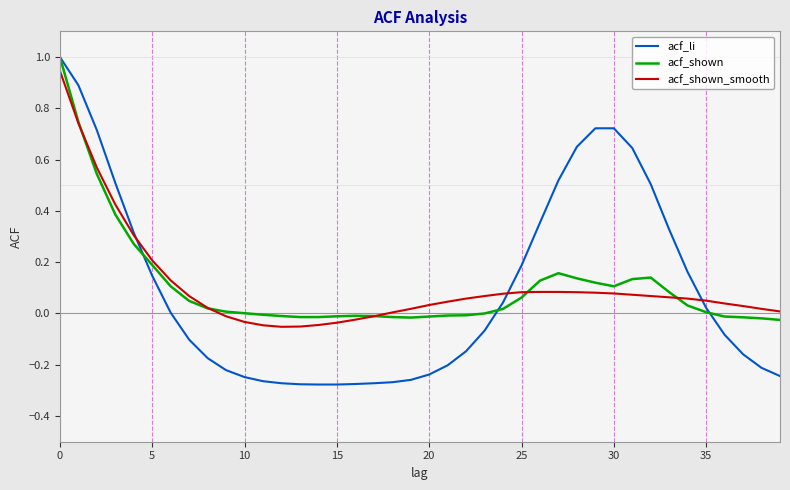

After their last crossing, which series has the higher values: acf_shown or acf_li?

acf_shown